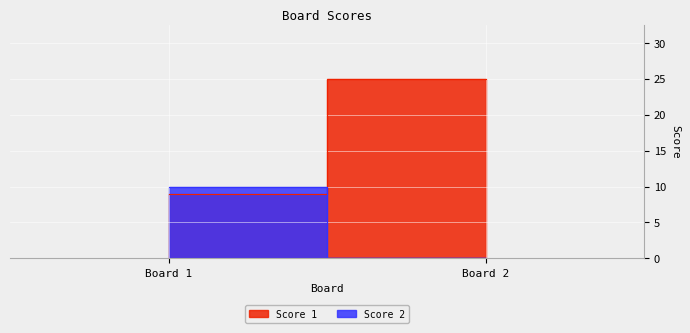

Rank the series at 2 from highest to lowest value.

Score 1, Score 2